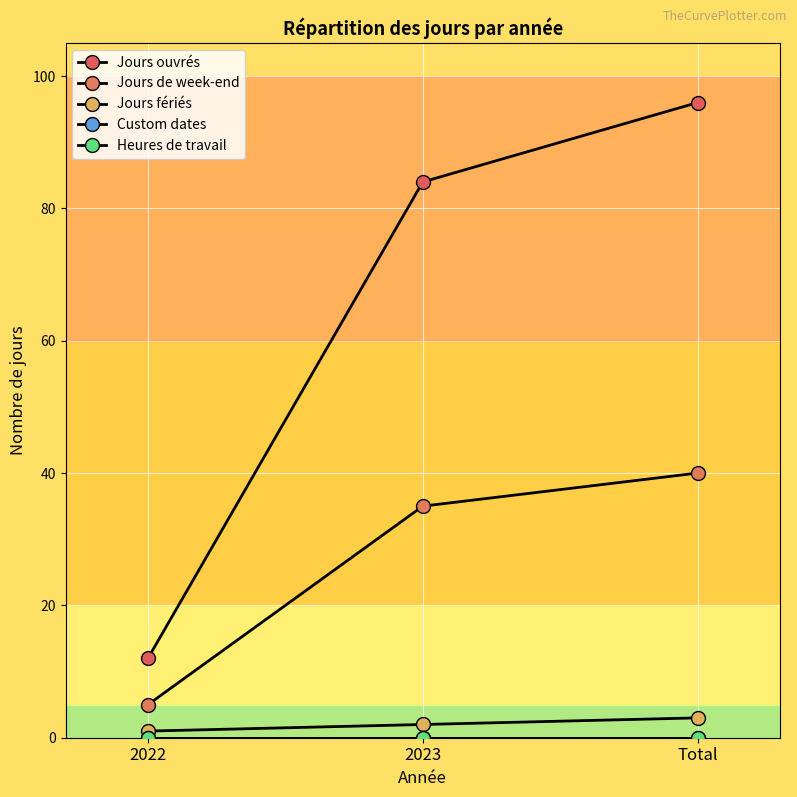

List the labels in order of Jours de week-end value, largest first.

Total, 2023, 2022